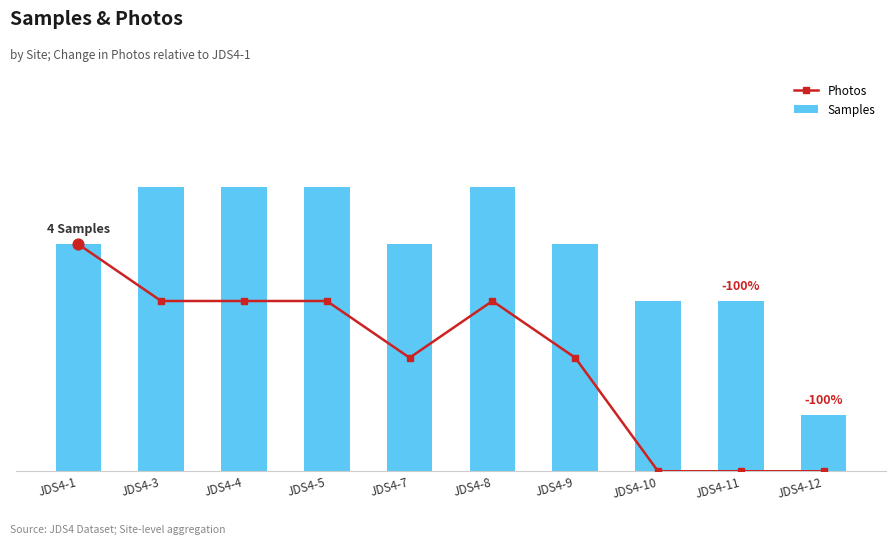

Which series contains the highest Y value?

Samples